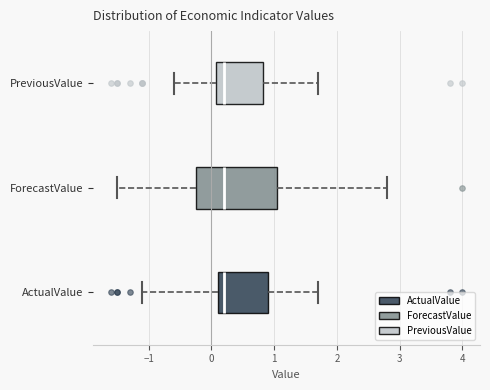

Comparing the boxes themselves (not the whiskers), which one is the widest?

ForecastValue